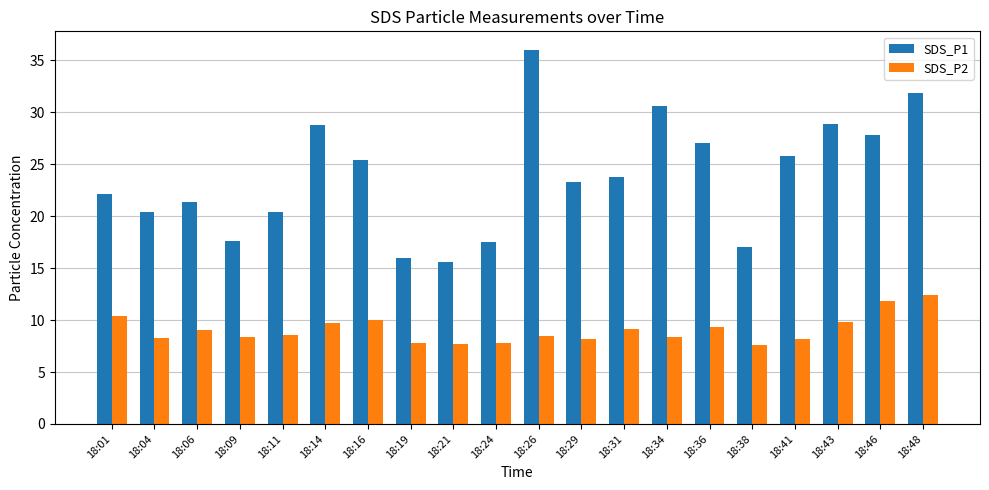

Is it true that SDS_P2 equals 9.7 at 18:14?

True